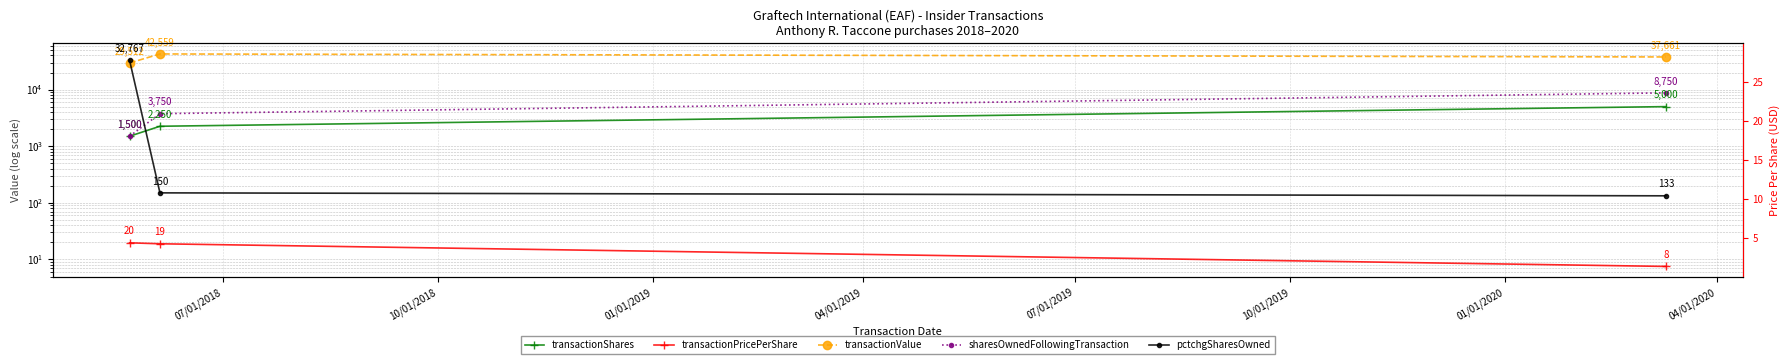

Reading left to right, extract all data points from this chart.

transactionShares: 1500.0	2250.0	5000.0
transactionPricePerShare: 19.7	18.9	7.5
transactionValue: 29512.0	42559.0	37661.0
sharesOwnedFollowingTransaction: 1500.0	3750.0	8750.0
pctchgSharesOwned: 32767.0	150.0	133.0